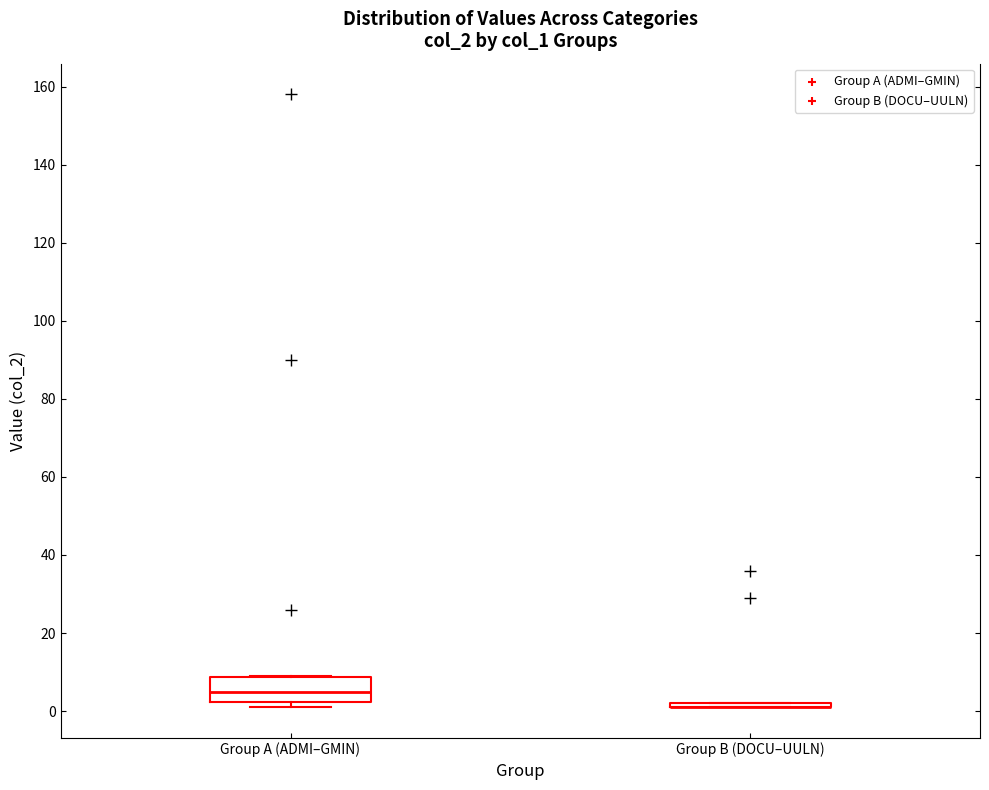

Reading left to right, read every box against the y-axis: the position of its median line, the range the box covers, and the ends of its whiskers. The values are not printed on the chart, so give them approximately, as read against the axis.

Group A (ADMI–GMIN): median 6, box 2 to 8, whiskers 2 (just below the box's lower edge) to 10
Group B (DOCU–UULN): box collapsed to a line at 2, whiskers 2 to 2